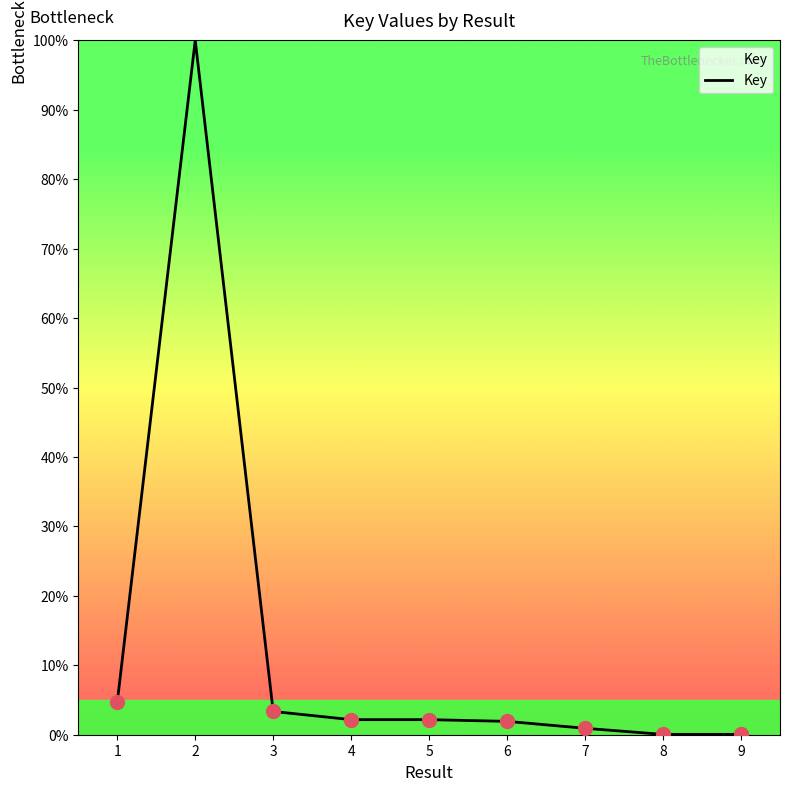

What is the difference between the second highest and minimum values?

4.6